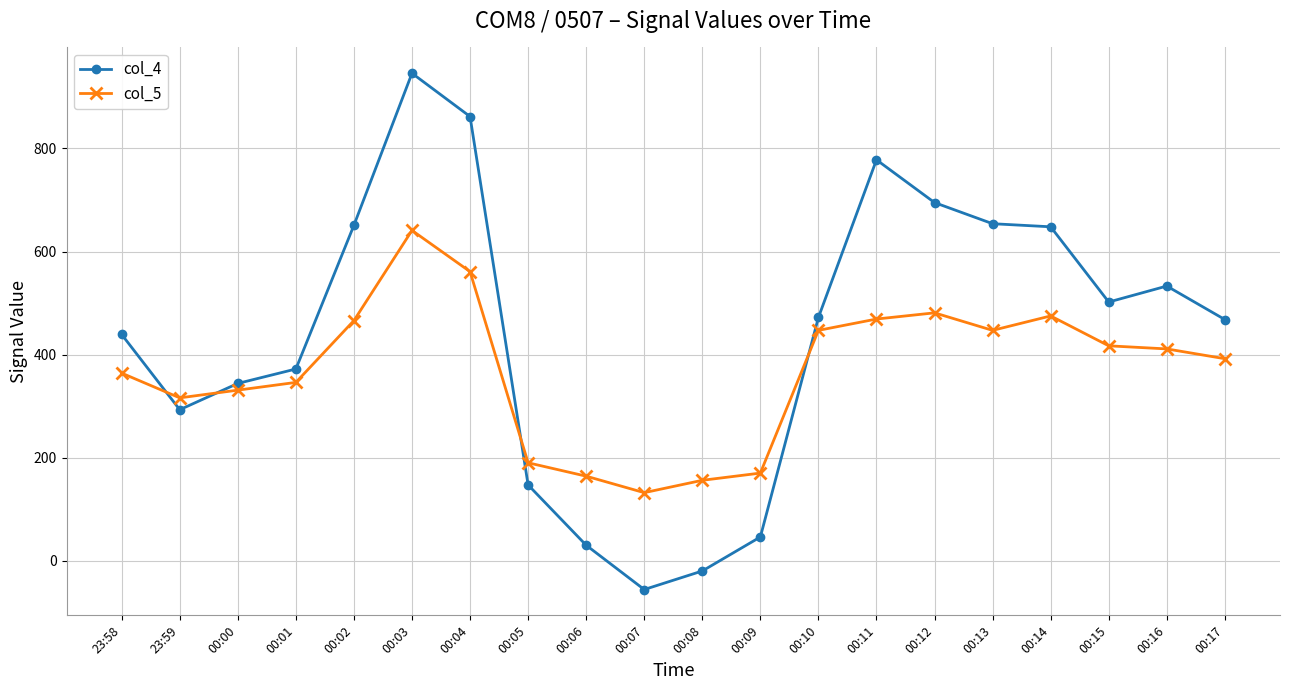

Where do col_4 and col_5 first cross each other?

23:58 and 23:59